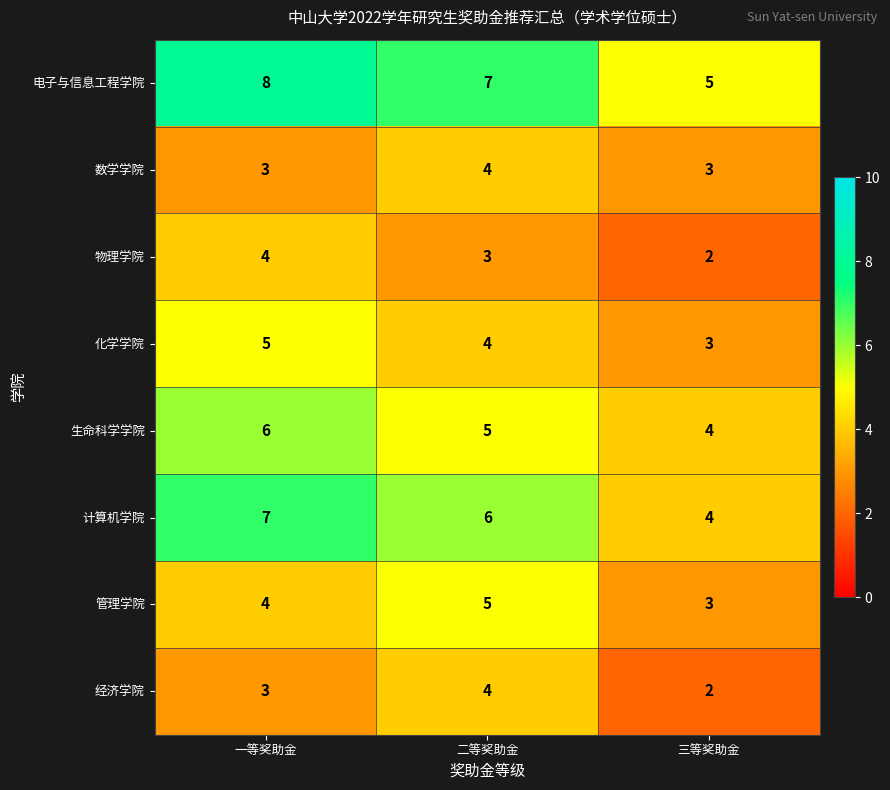

Which category has the lowest value across all series?

三等奖助金